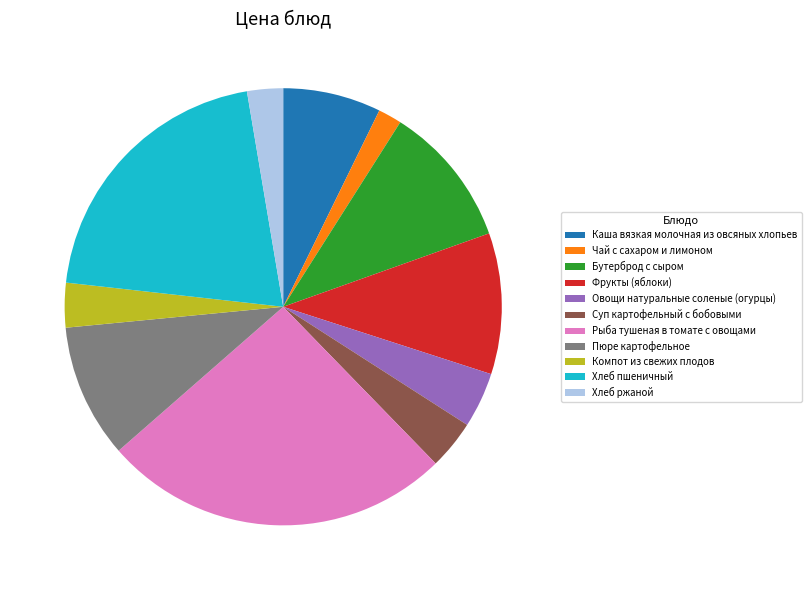

Count the number of slices in the pie.

11